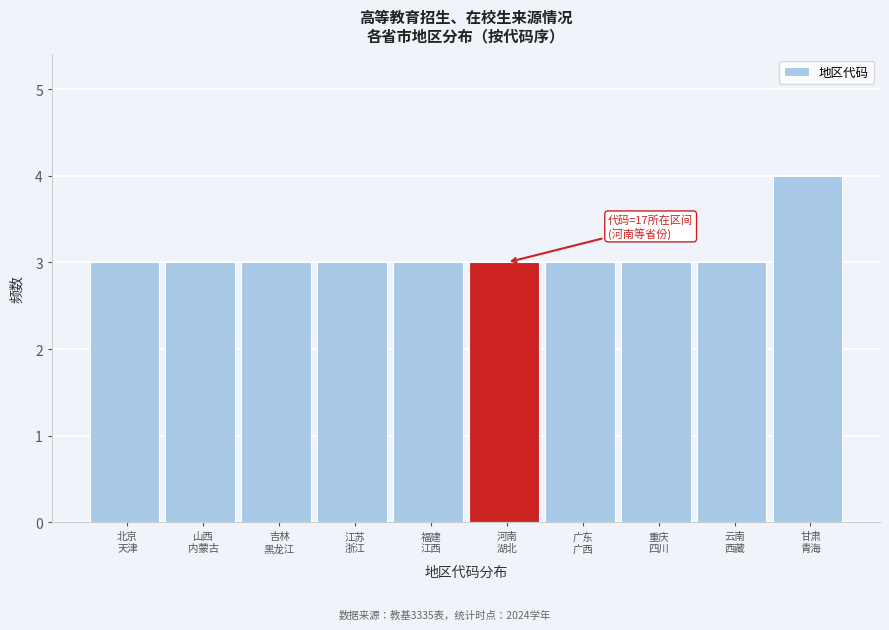

Reading left to right, transcribe all the data shown in this chart.

3	3	3	3	3	3	3	3	3	4